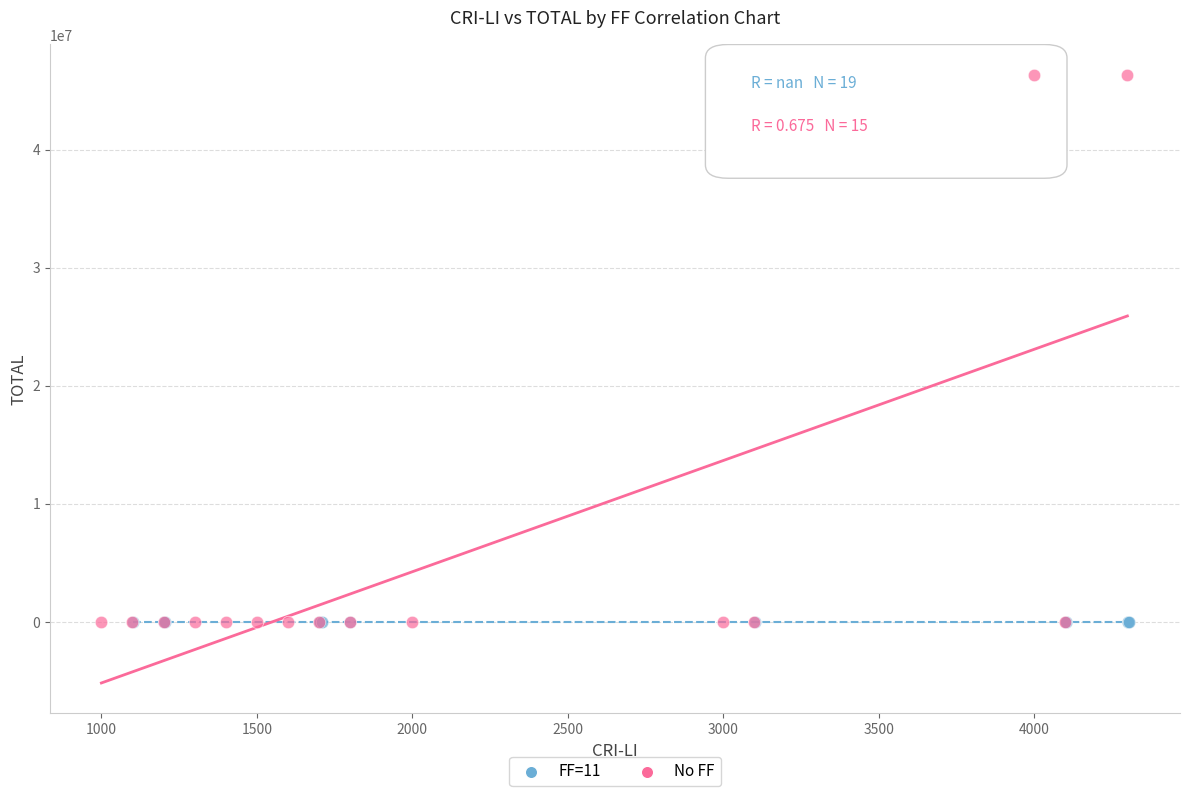

Which series contains the highest Y value?

No FF